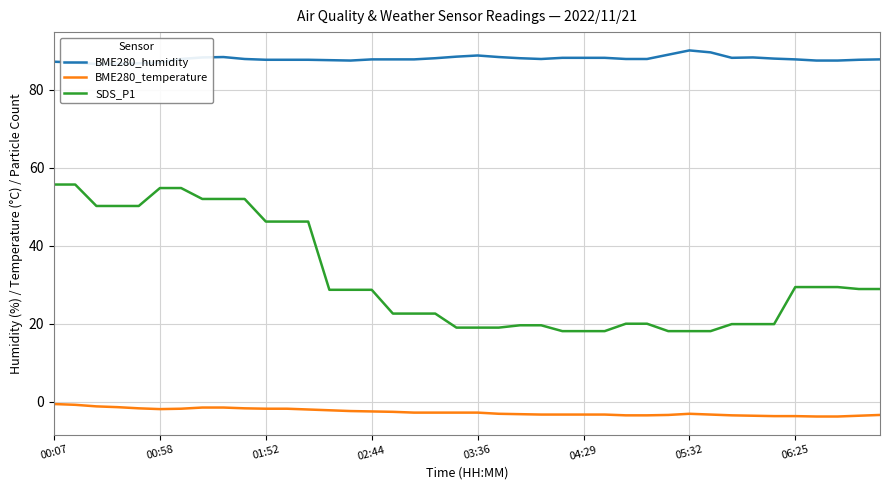

What is the maximum value for BME280_temperature?

-0.6